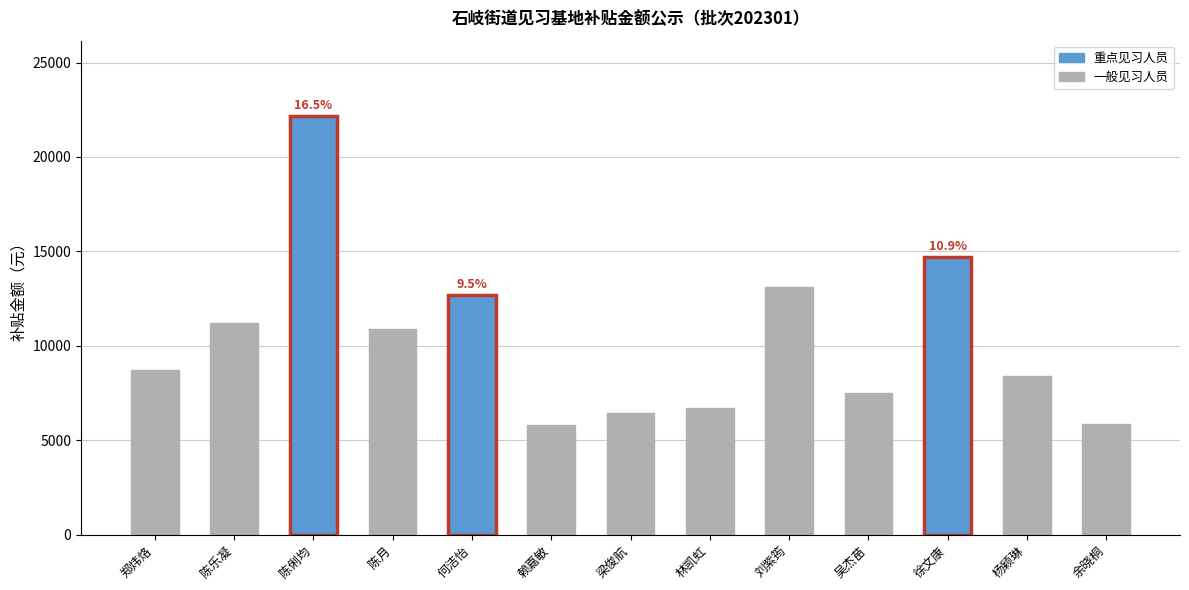

How many values are below 8736?

6